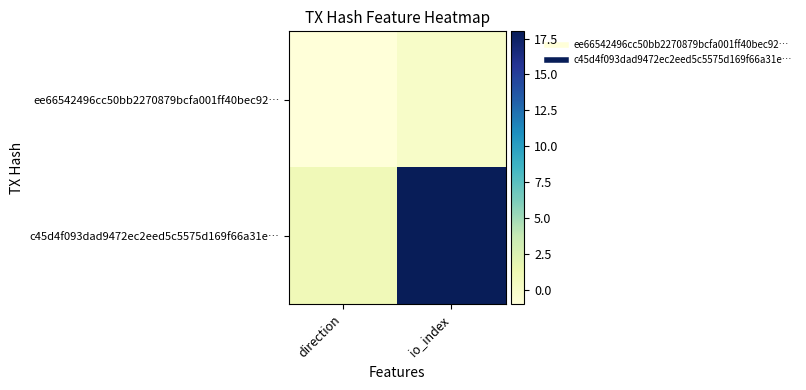

How many data points does each series have?

2